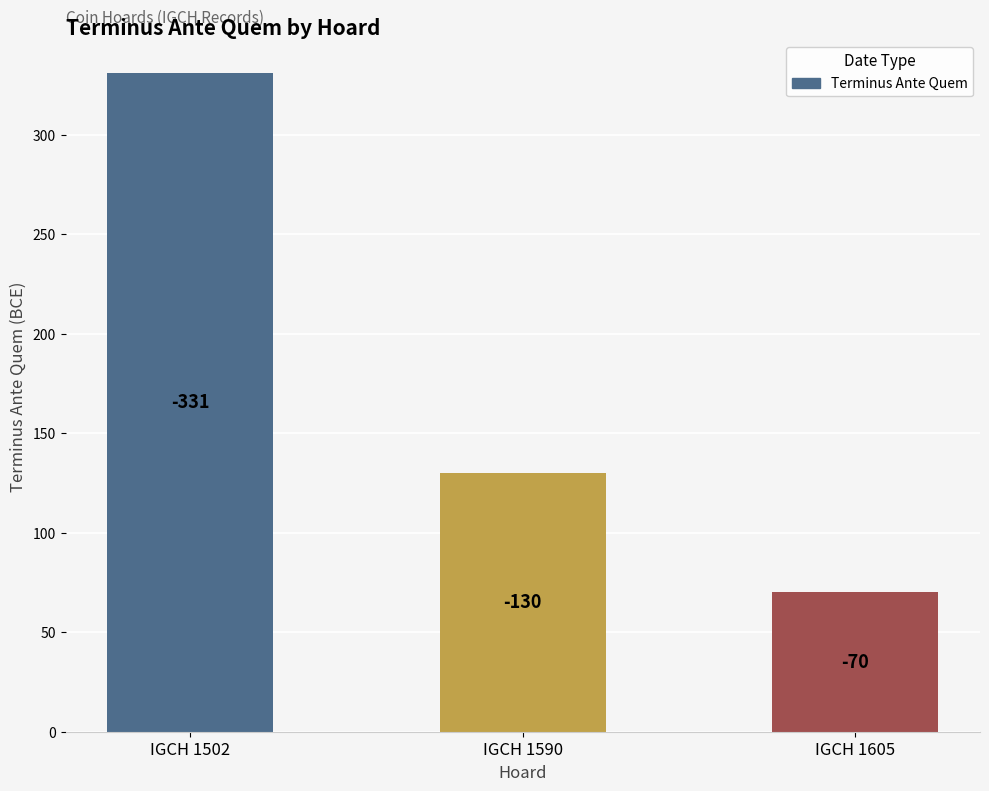

What is the average value?

177